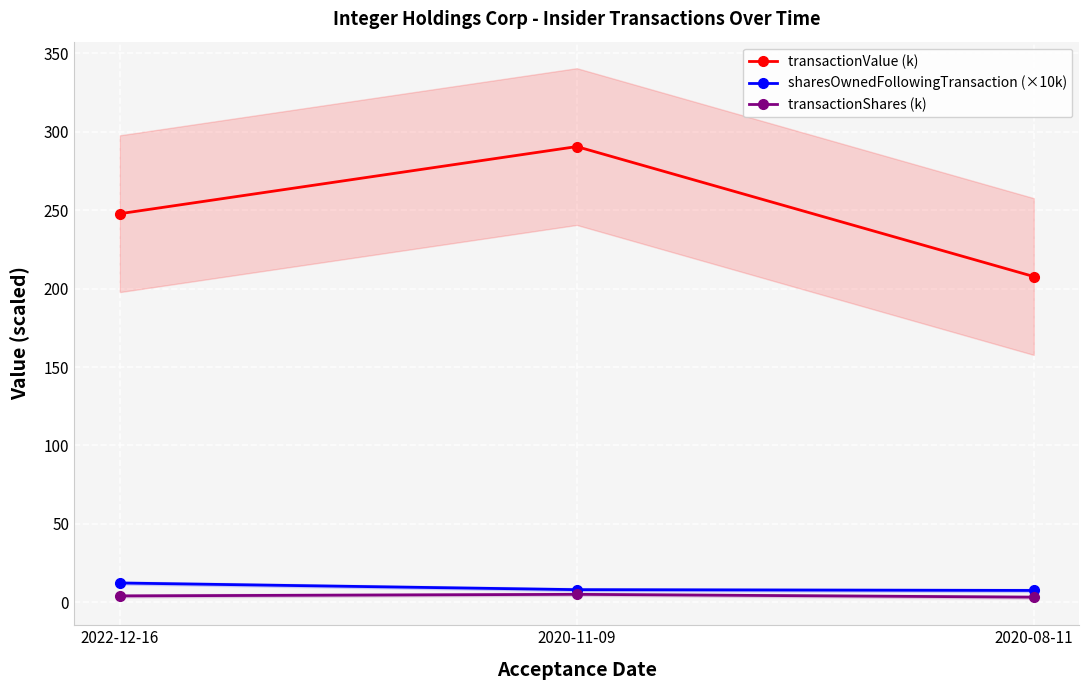

At which category is the sum across all series the highest?

2020-11-09